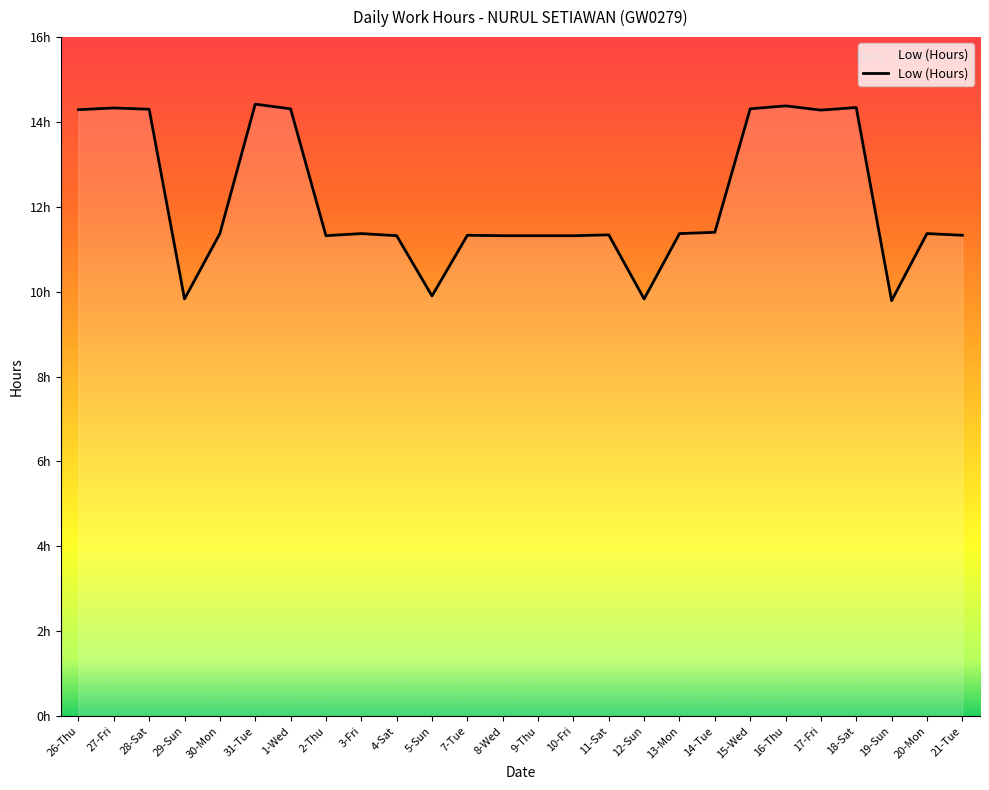

Does the chart have visible grid lines?

No